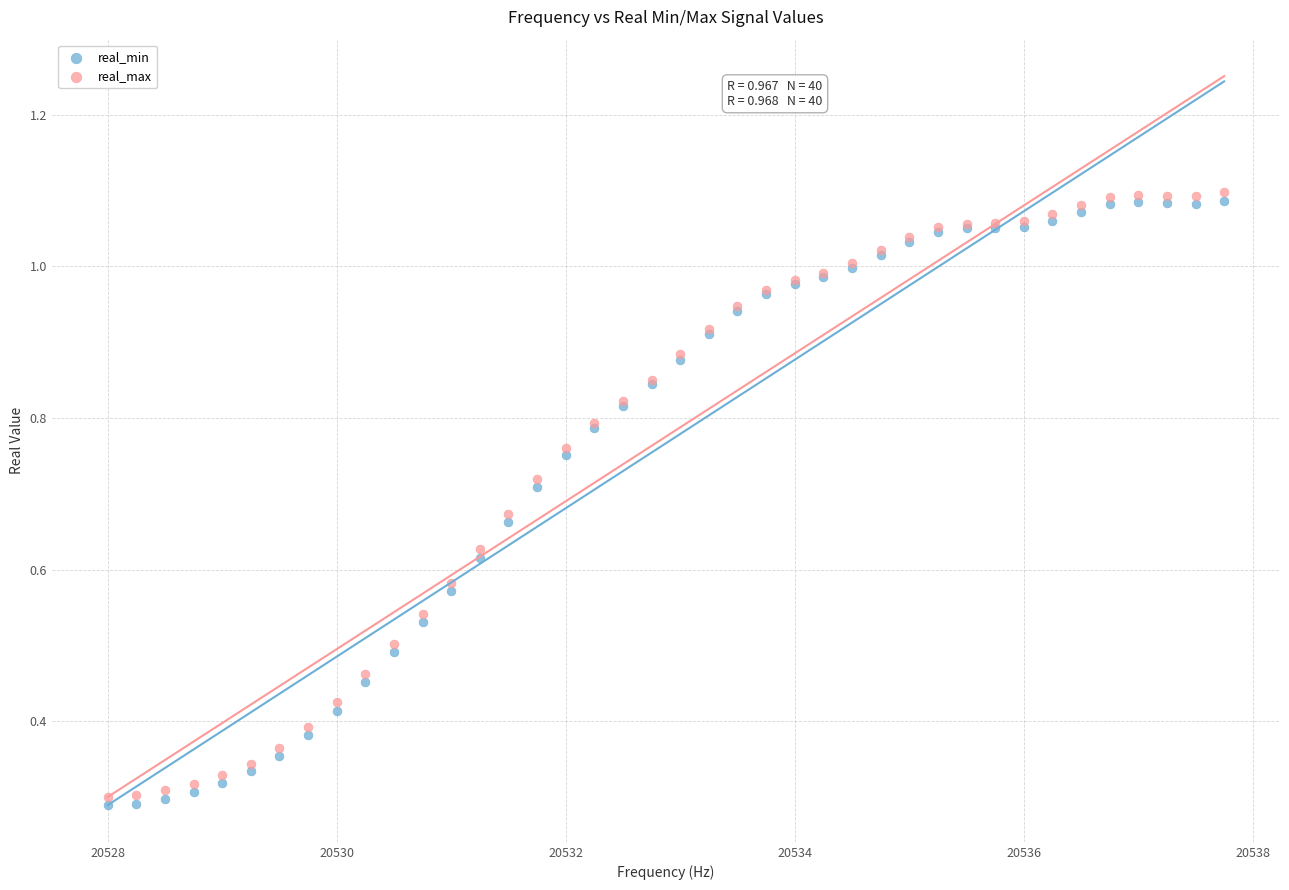

What is the X range (max minus min) for the scatter plot?

9.8